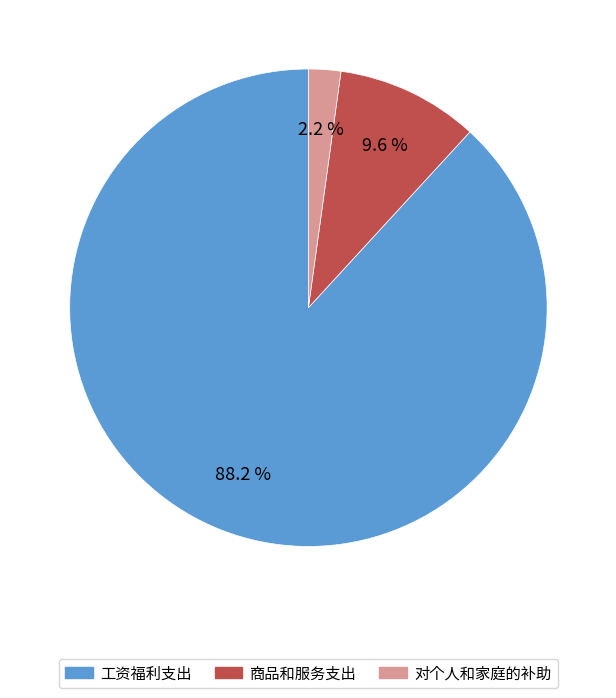

The 商品和服务支出 slice represents 10% of the pie. True or false?

True